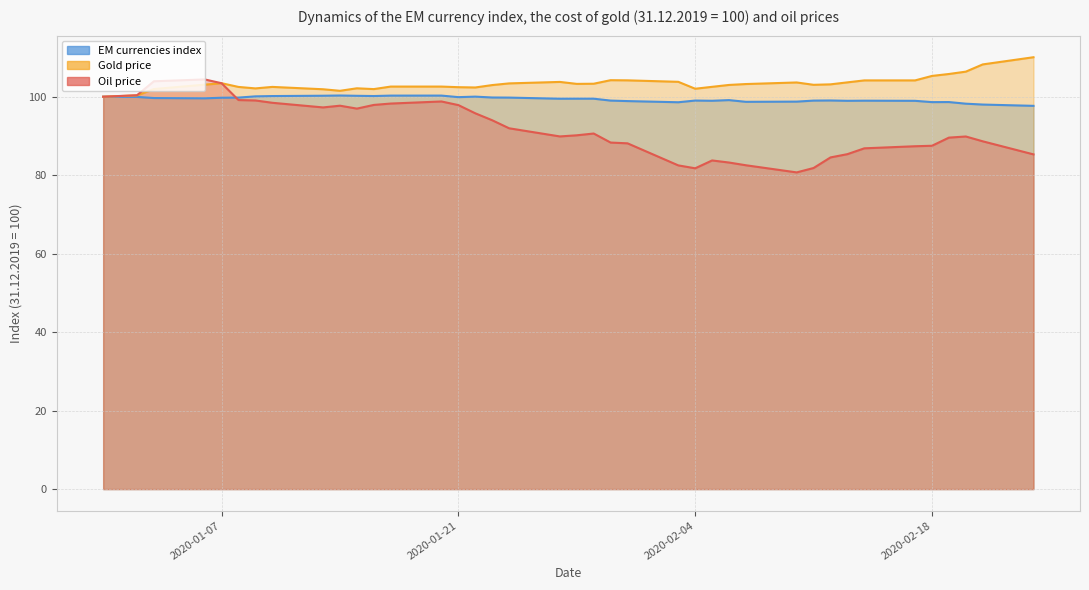

At how many categories does at least one series exceed 109?

1